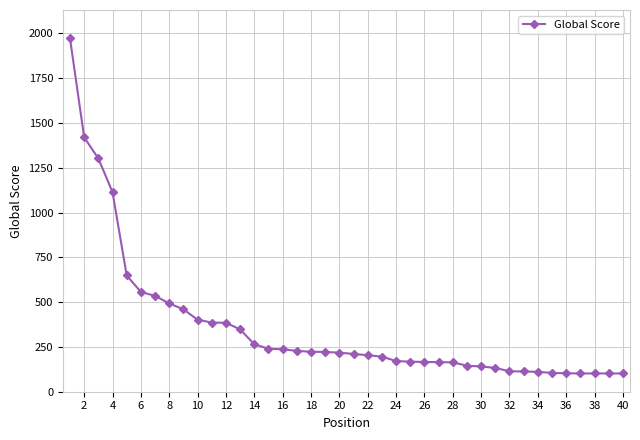

What is the sum of all values?

14475